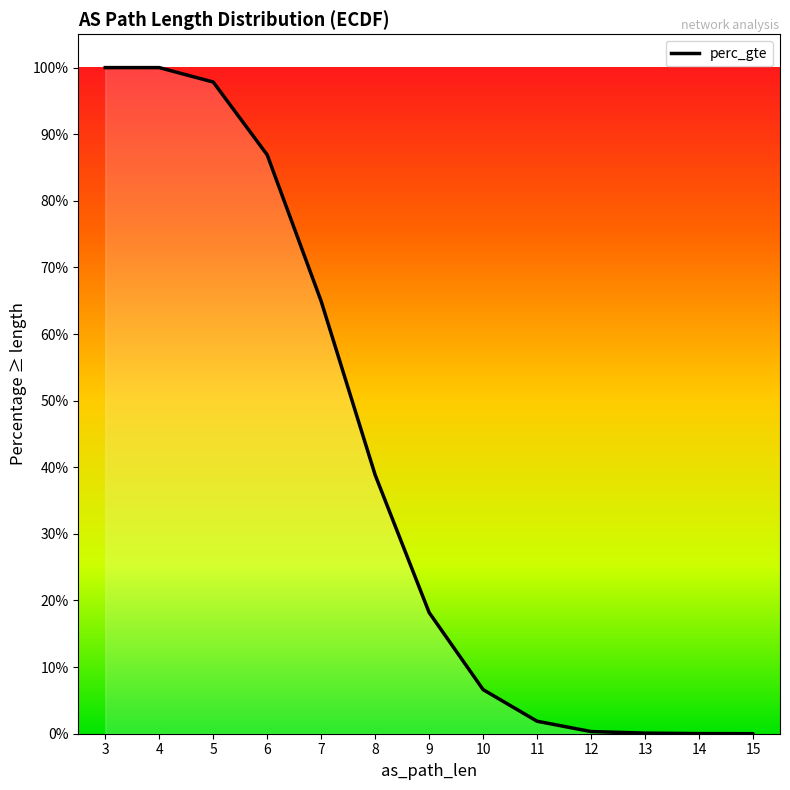

True or false: the data shows 0.6 at 8.

False